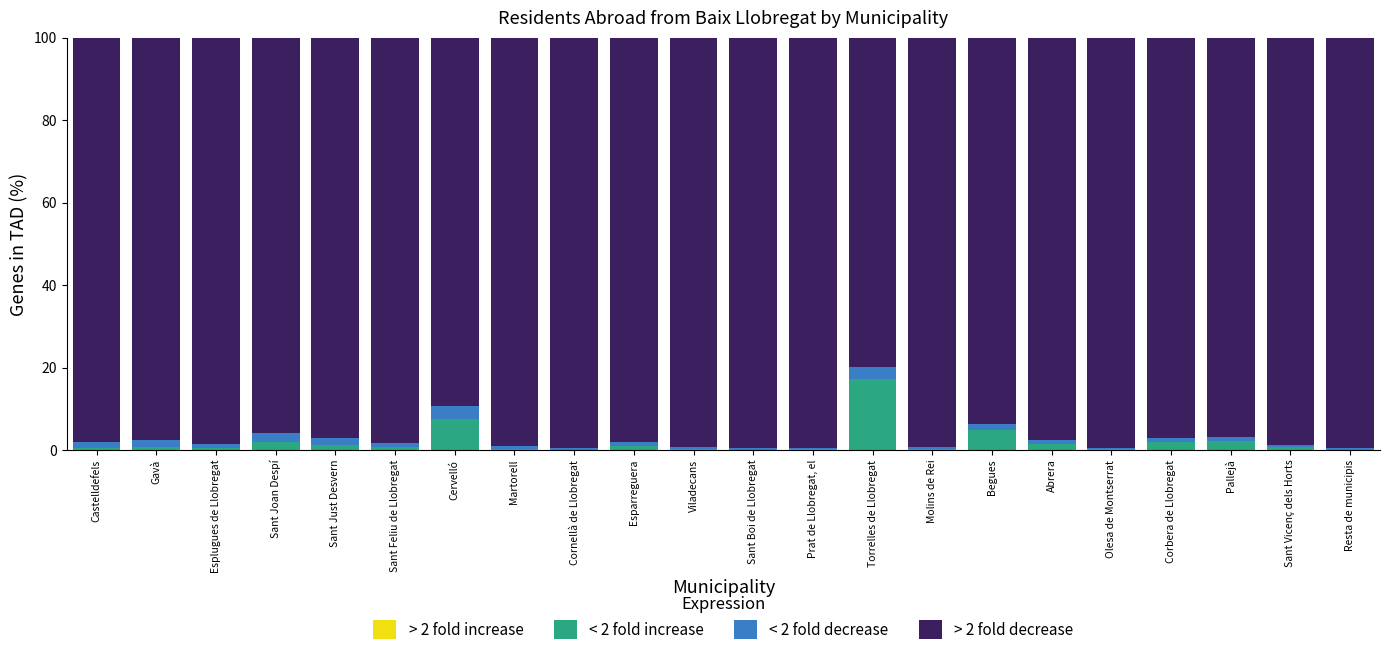

What is the label of the 19th bar from the right?

Sant Joan Despí